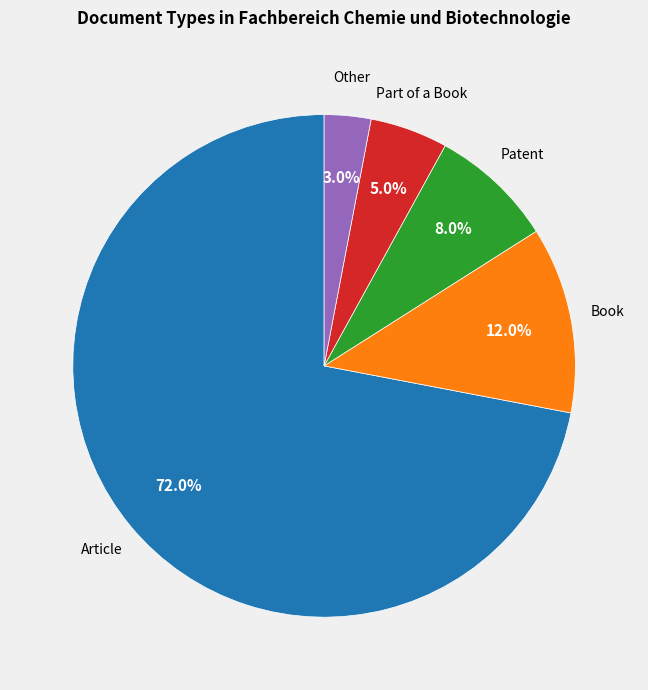

Is there any slice that represents more than half of the pie?

Yes